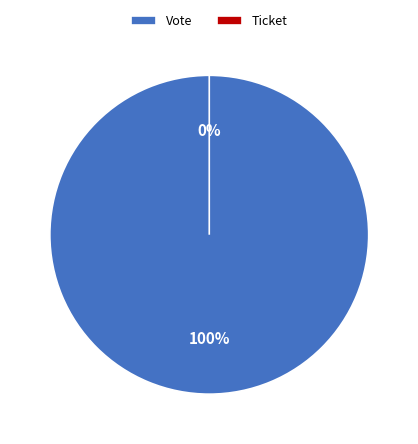

Rank the categories by value from lowest to highest.

Ticket, Vote